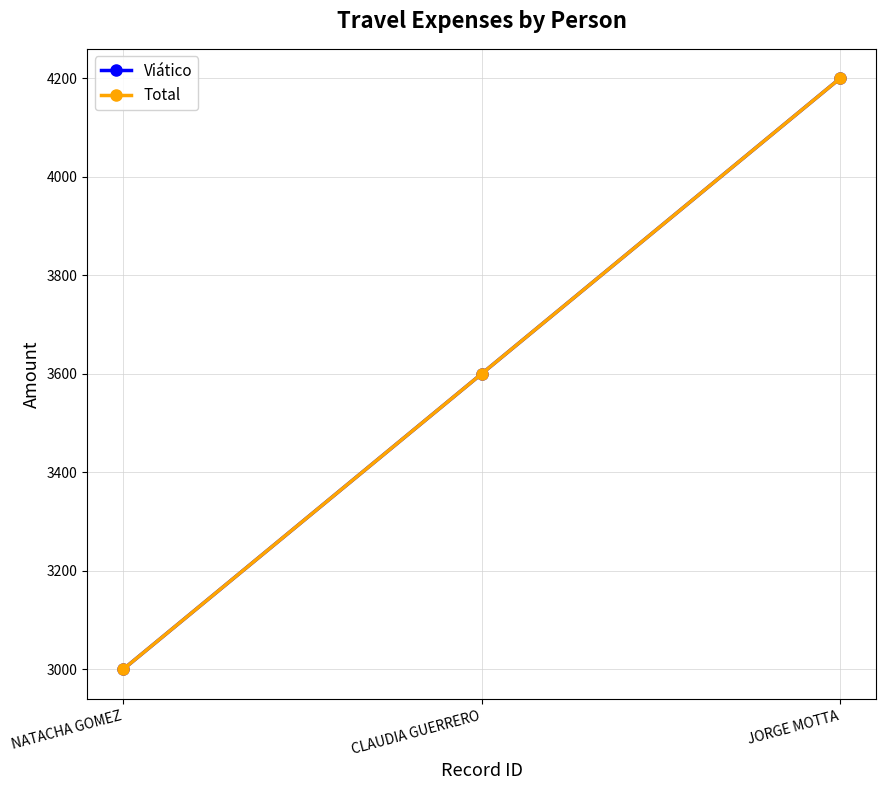

True or false: Viático has a value of 1991 at CLAUDIA GUERRERO.

False